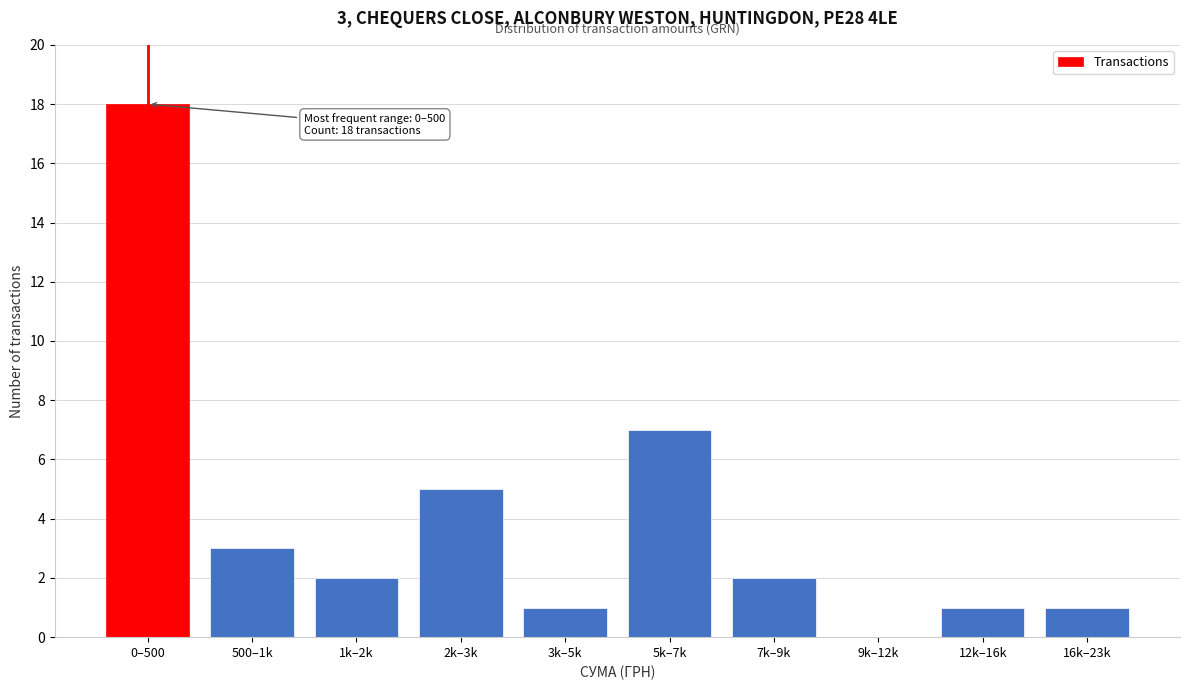

Reading right to left, extract all data points from this chart.

16k–23k=1	12k–16k=1	9k–12k=0	7k–9k=2	5k–7k=7	3k–5k=1	2k–3k=5	1k–2k=2	500–1k=3	0–500=18